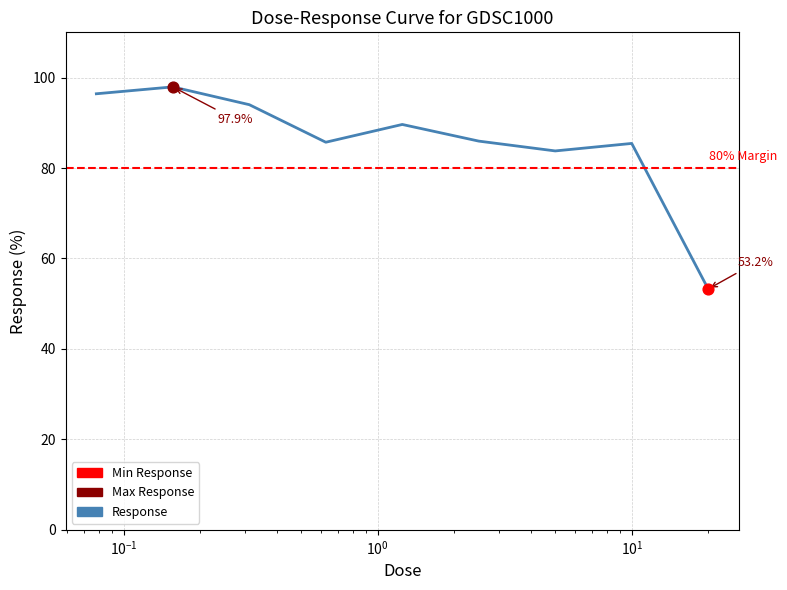

What is the minimum value shown in the chart?

53.2